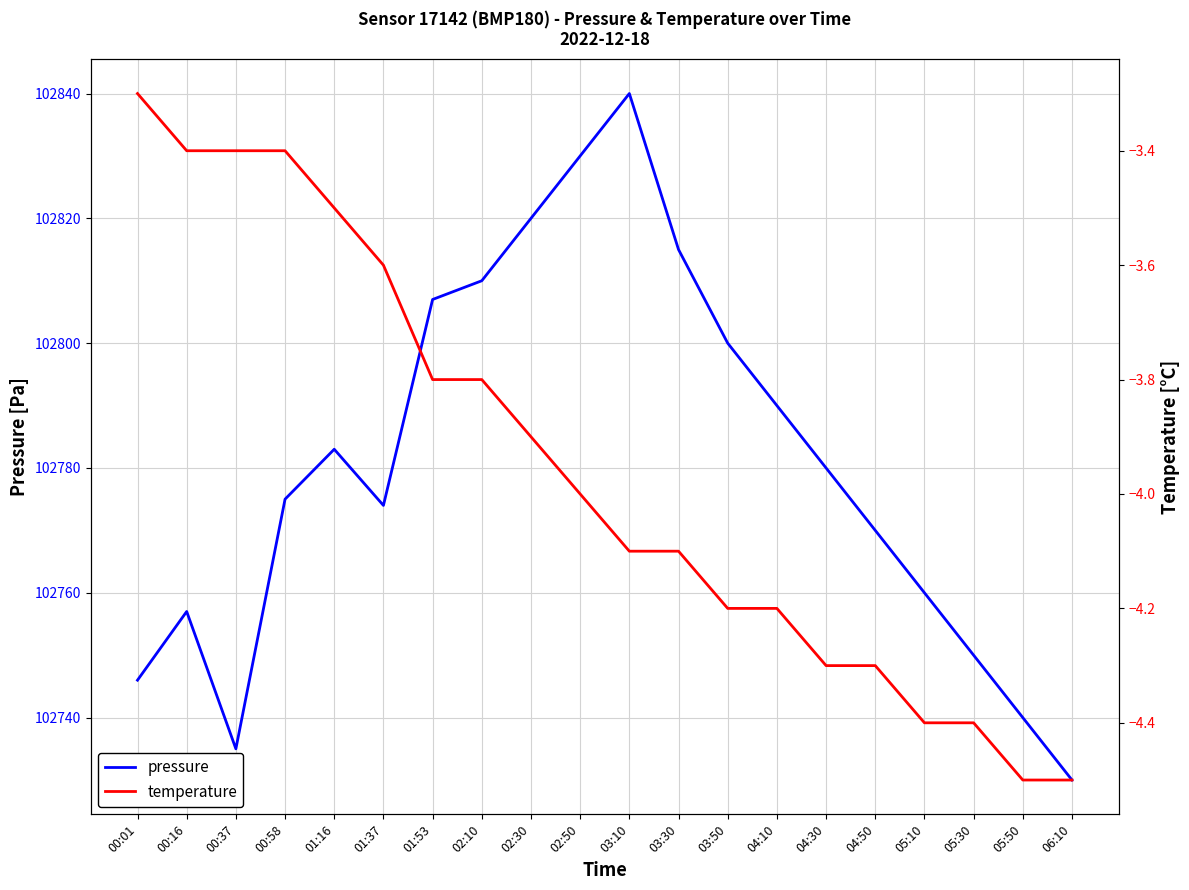

True or false: pressure and temperature intersect in this chart.

False